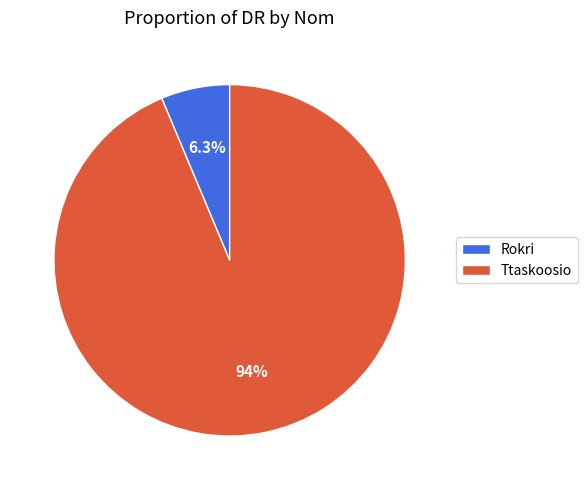

The Rokri slice represents 17% of the pie. True or false?

False